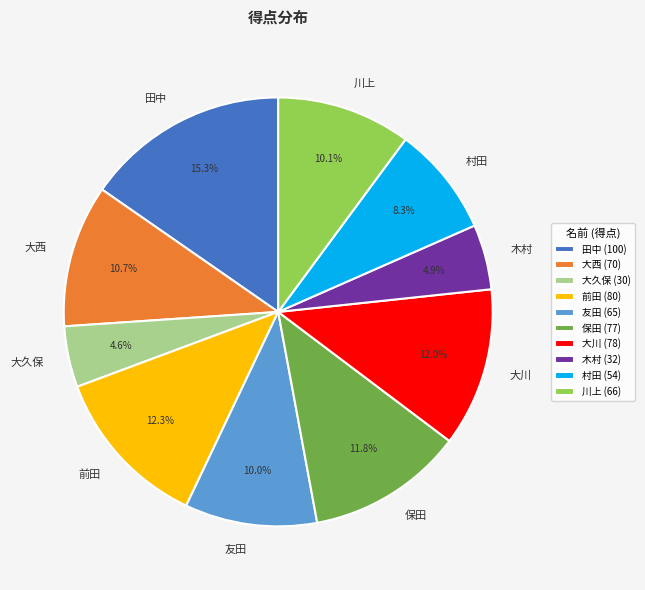

Which has a higher value, 大西 or 木村?

大西